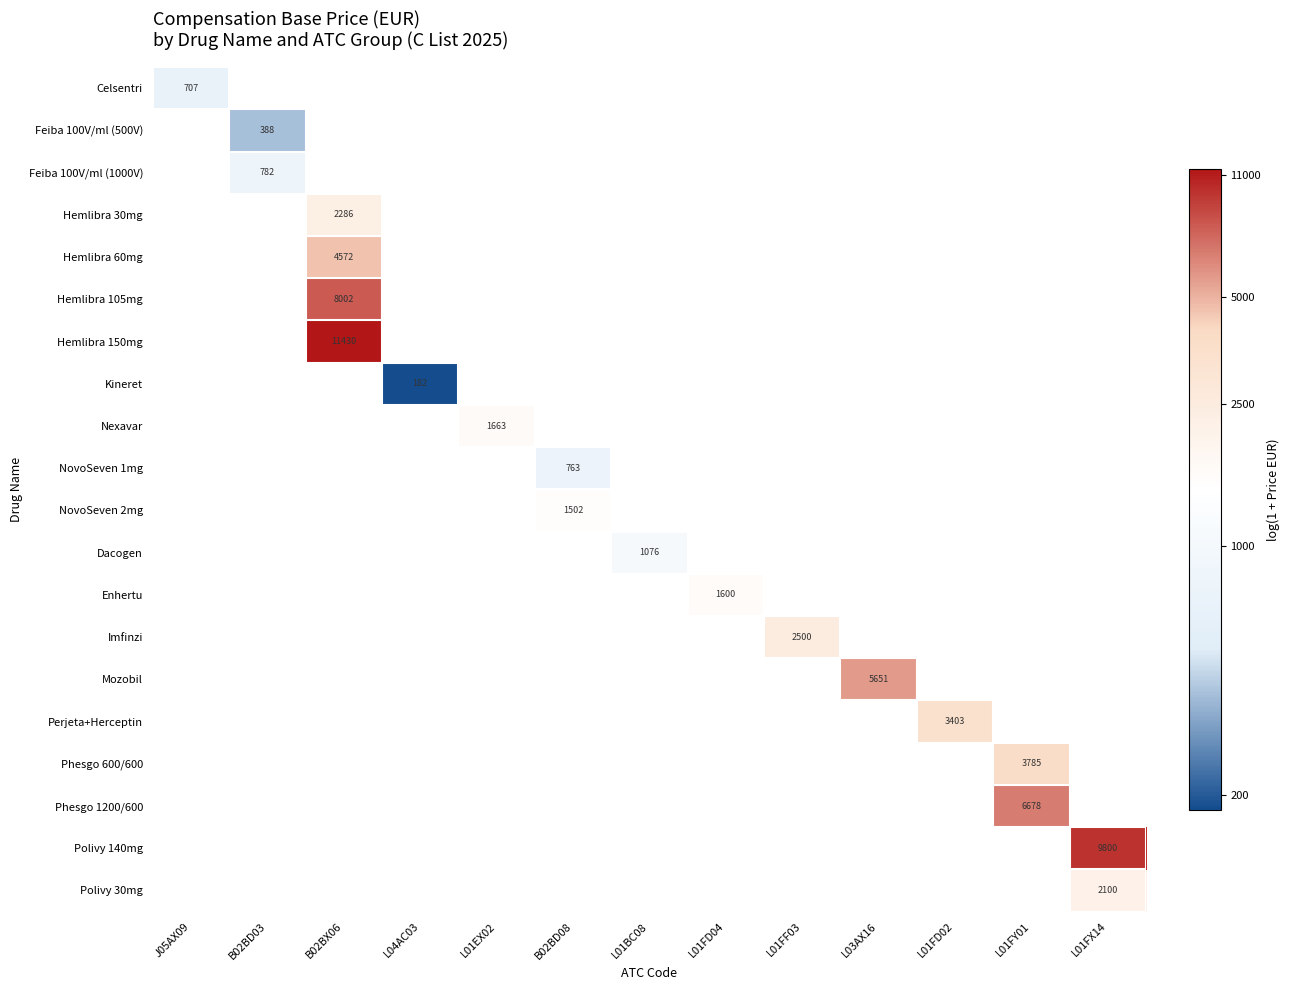

How many positive values does the Hemlibra 105mg series have?

1